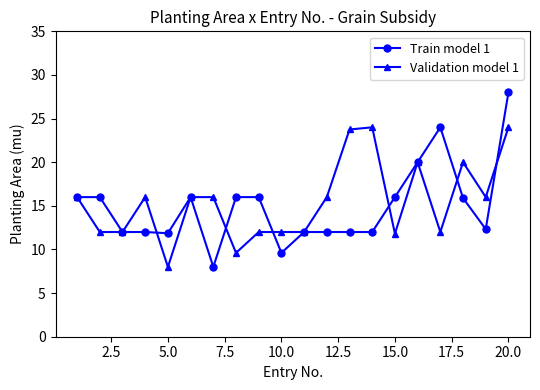

True or false: Train model 1 has more than 0 points higher than both neighbors.

True